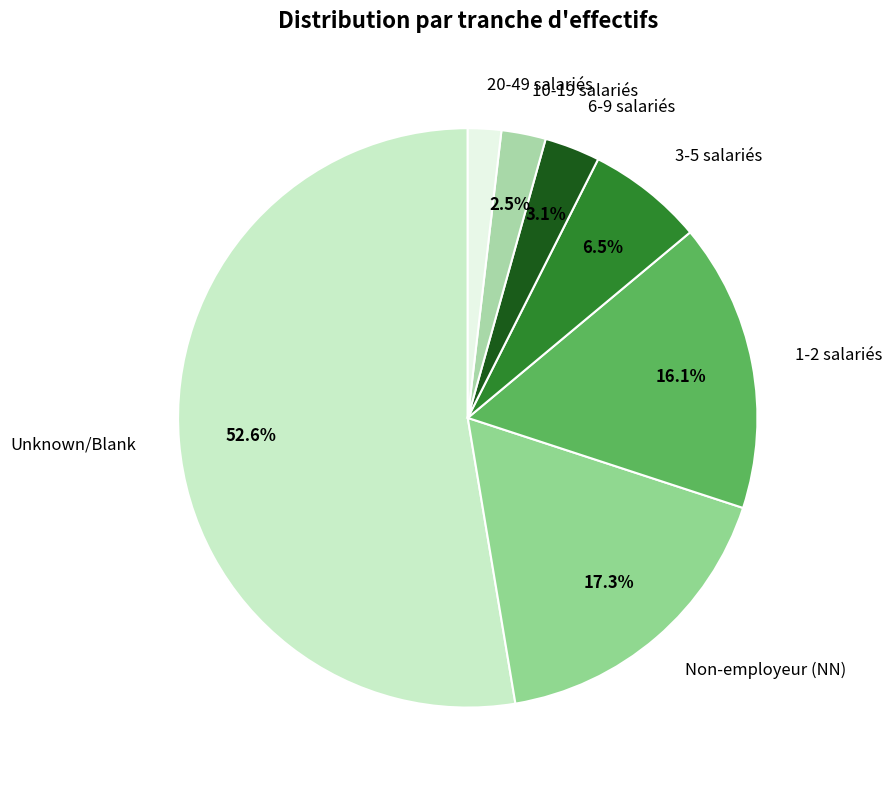

Which slice represents more than half of the pie?

Unknown/Blank